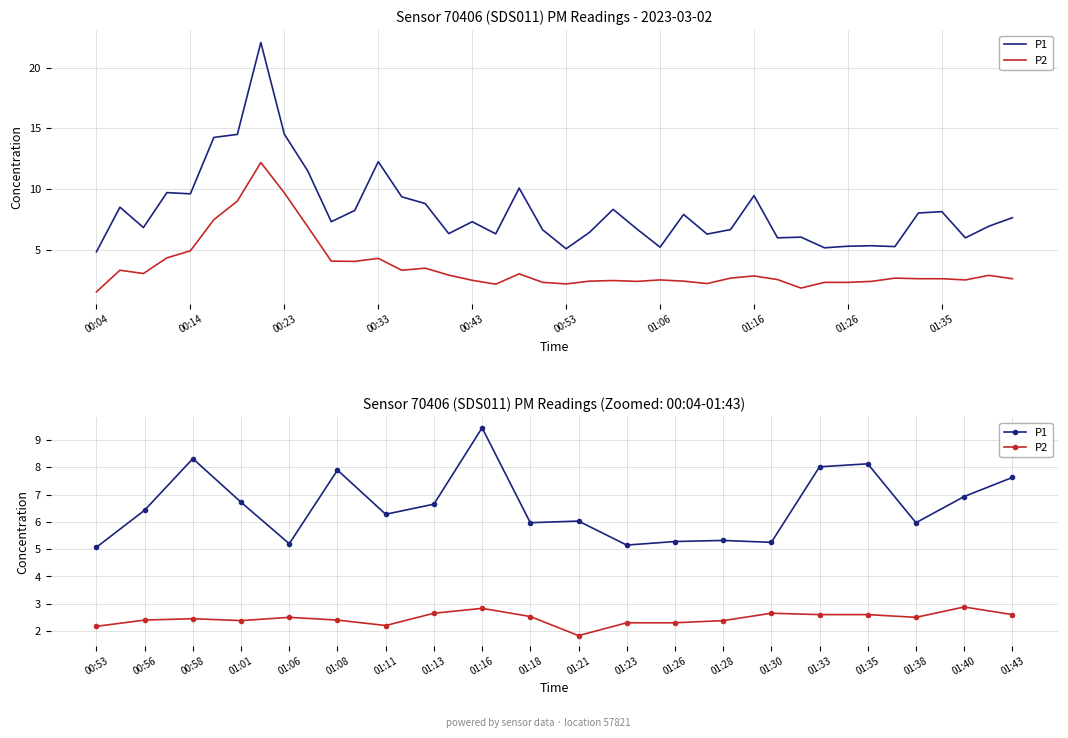

The value of P2 at 01:30 is 4.1. True or false?

False